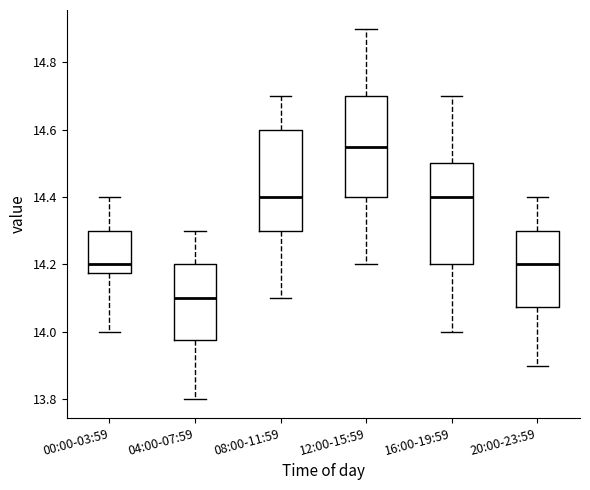

Where does the lower whisker of the box for 20:00-23:59 end on the y-axis? The values are not printed on the chart, so give them approximately, as read against the axis.

13.90